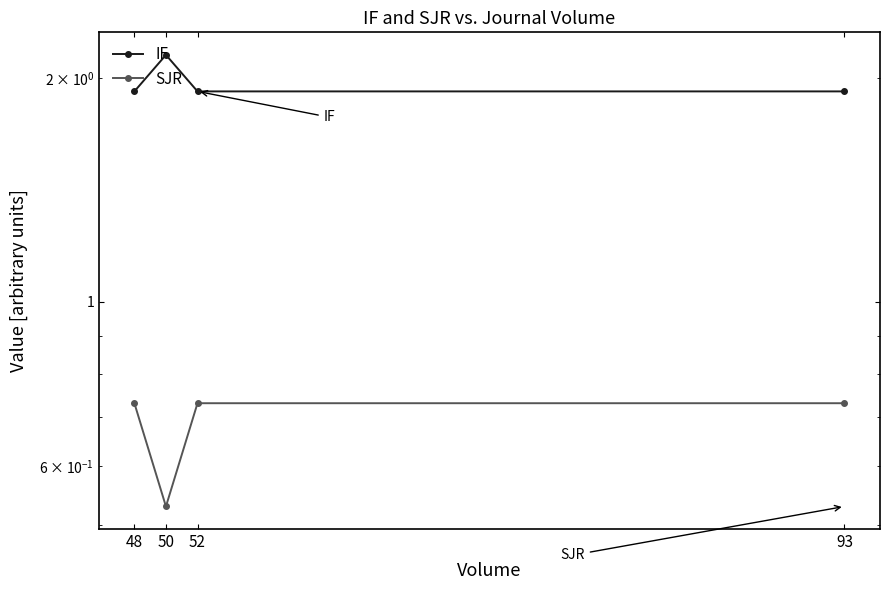

At which category is the sum across all series the highest?

50